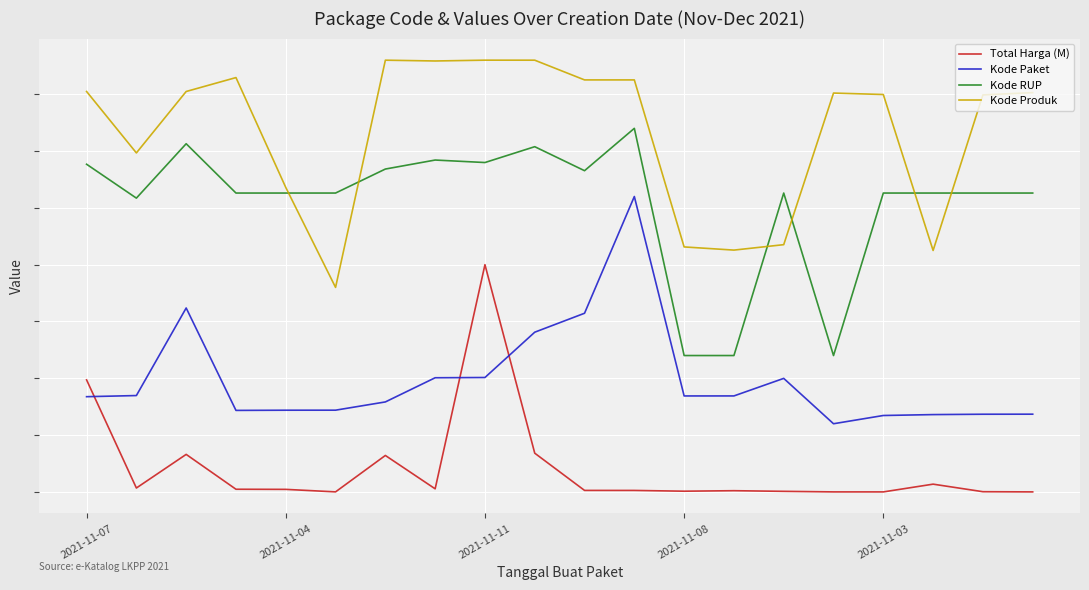

What are all the series names shown in the legend?

Total Harga (M), Kode Paket, Kode RUP, Kode Produk